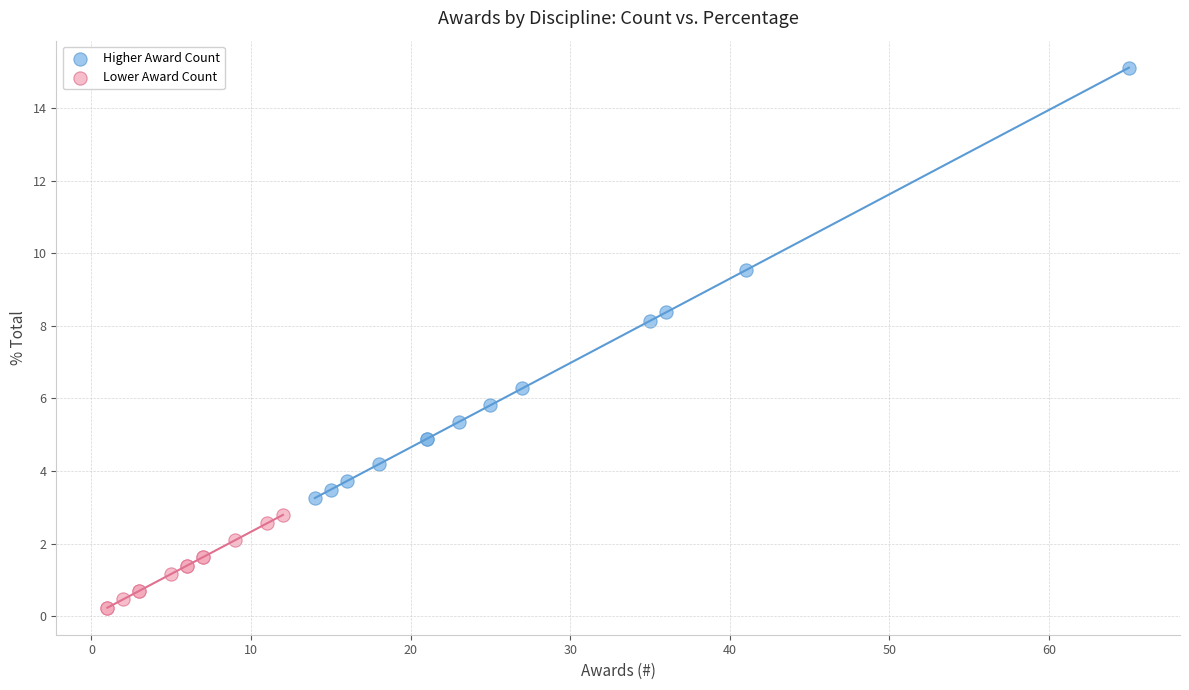

Which series reaches the maximum Y coordinate?

Higher Award Count